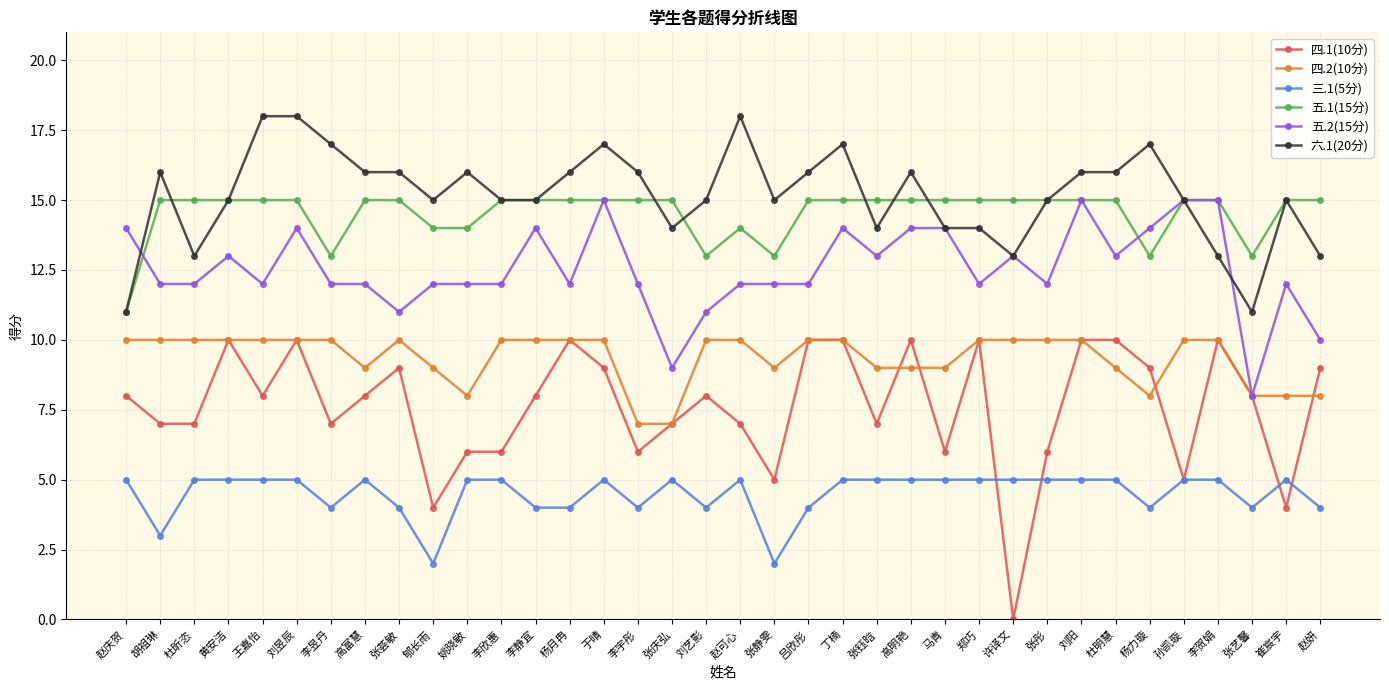

What is the total value across all series at 刘阳?

71